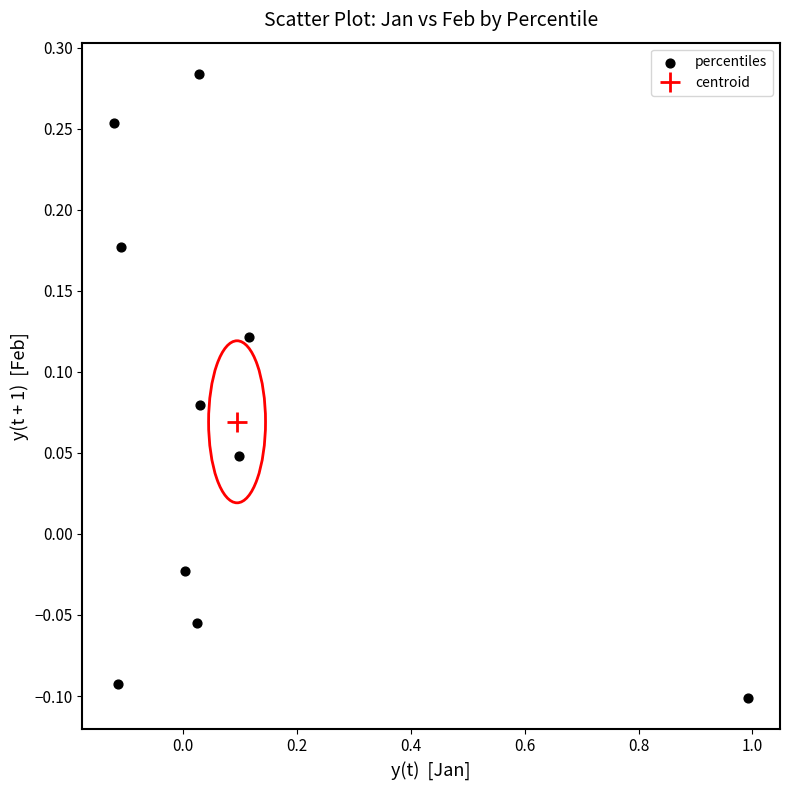

What is the range of X values (max minus min)?

1.1